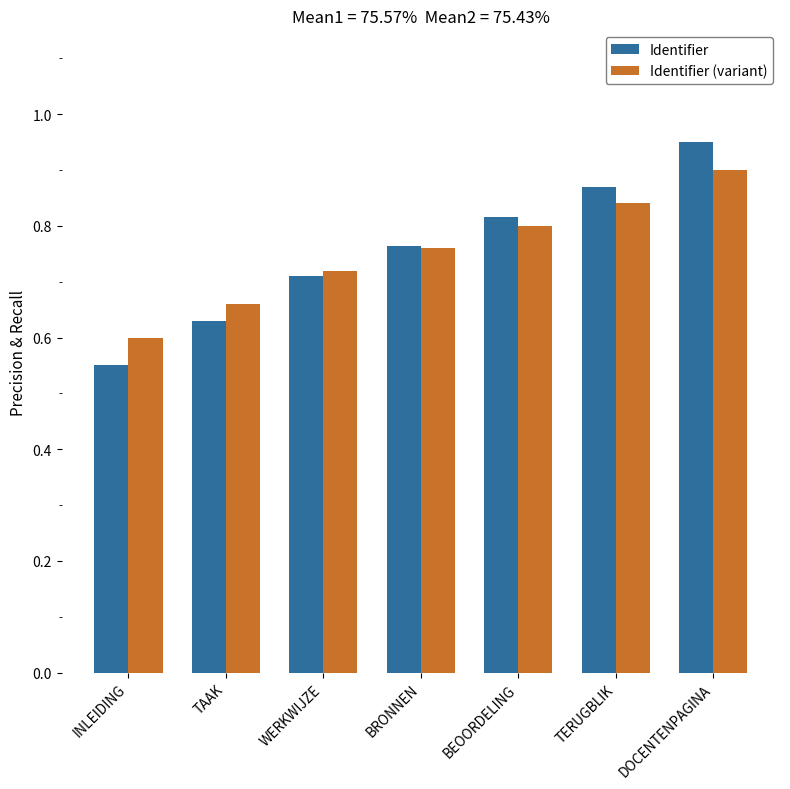

The value of Identifier (variant) at TERUGBLIK is 0.8. True or false?

True